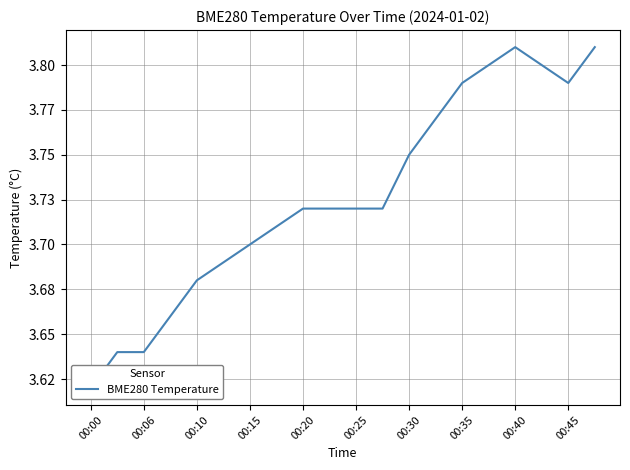

What is the ratio of the value at 15 to the value at 14?

1.0